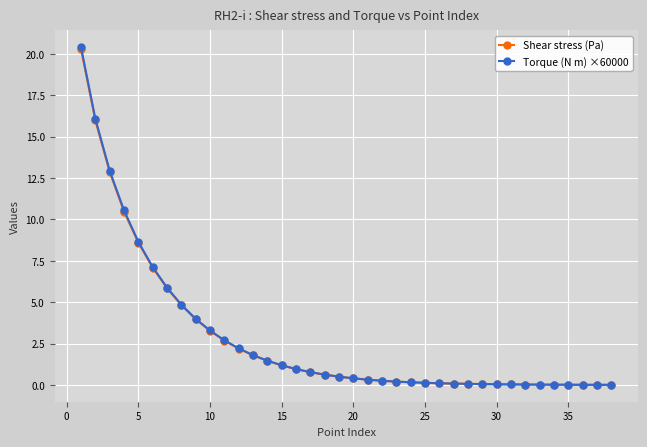

What is the maximum value for Shear stress (Pa)?

20.3